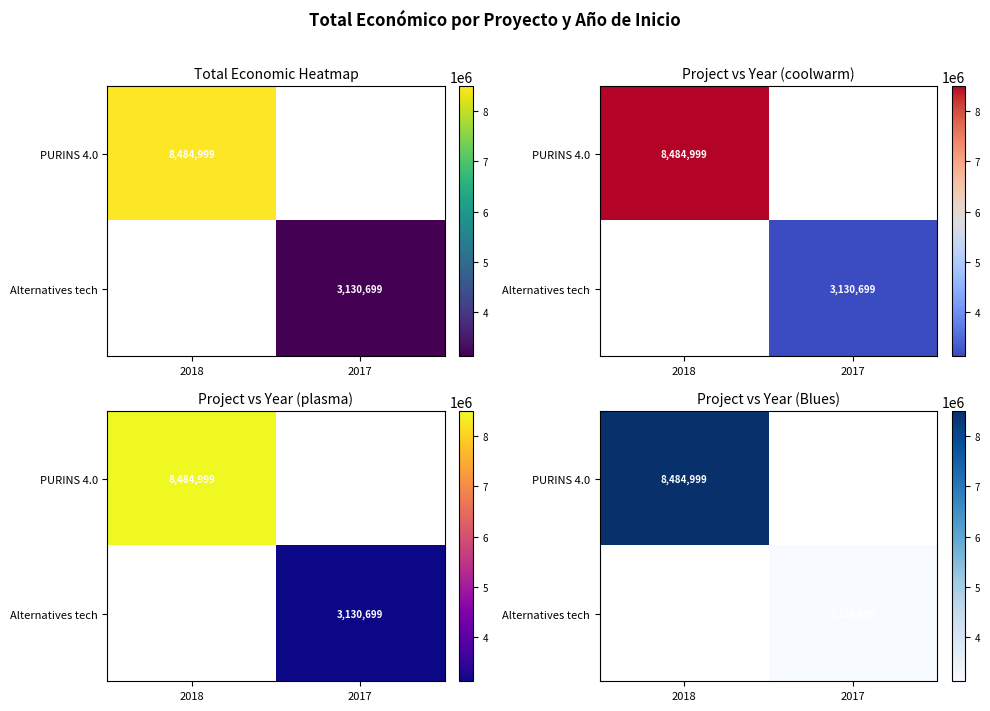

At how many categories does at least one series exceed 5847734?

1